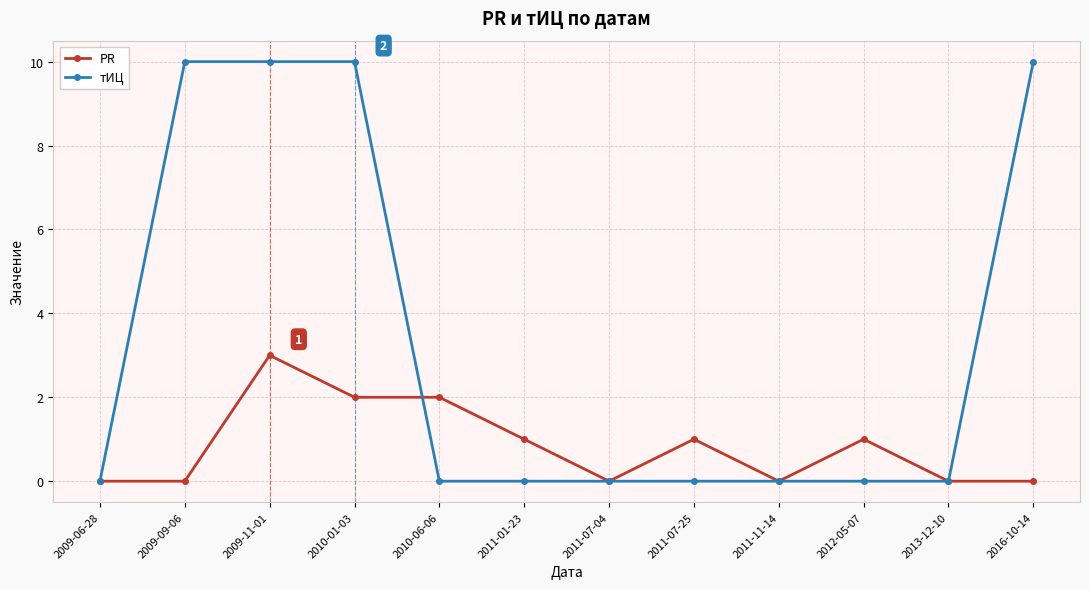

True or false: тИЦ and PR intersect in this chart.

True